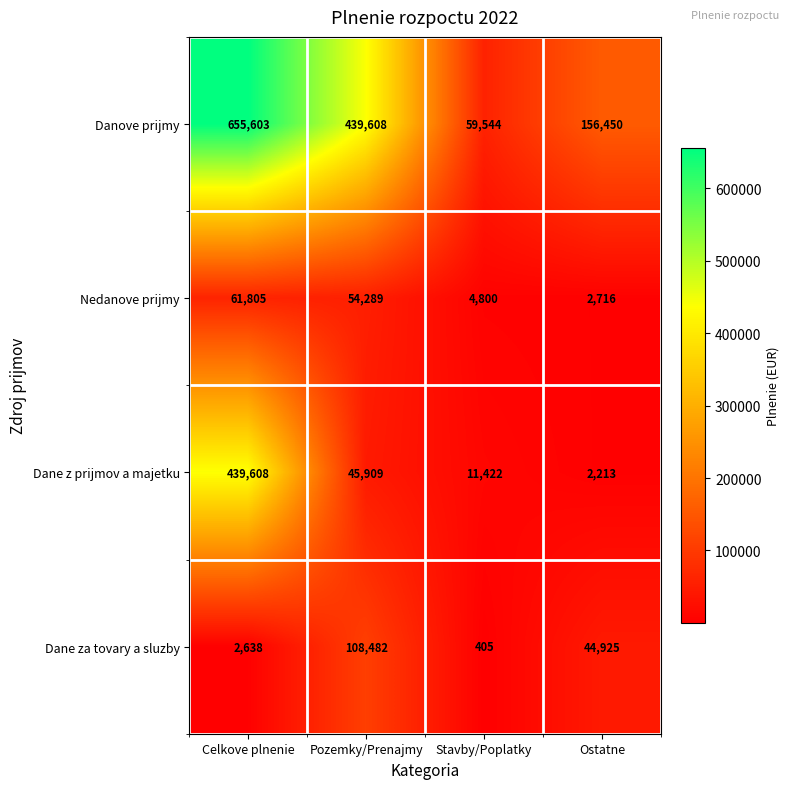

List the series in order of their peak value, lowest first.

Nedanove prijmy, Dane za tovary a sluzby, Dane z prijmov a majetku, Danove prijmy